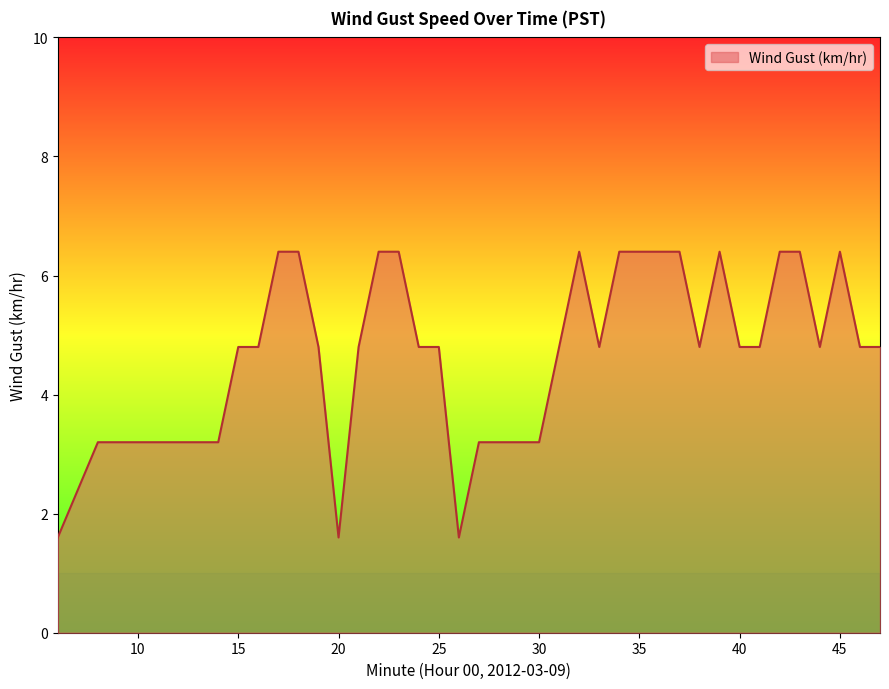

How many lines are shown in the chart?

1